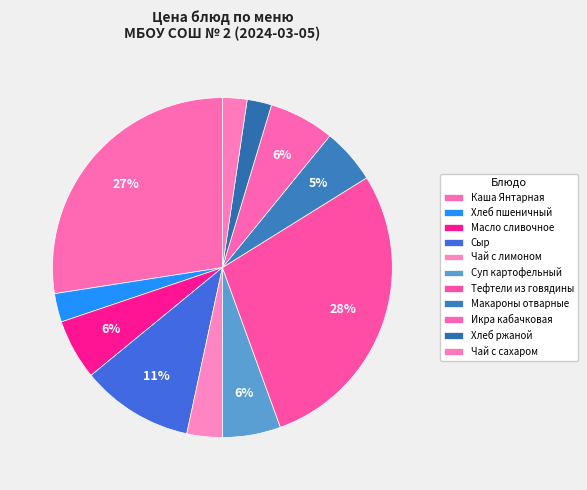

To the nearest percent, what percentage of the pie is Хлеб пшеничный?

3%